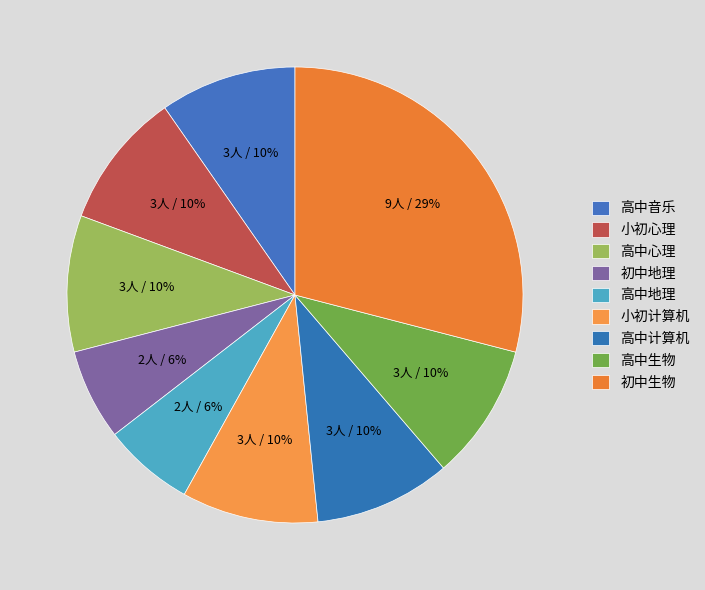

To the nearest percent, what portion does 高中计算机 represent?

10%